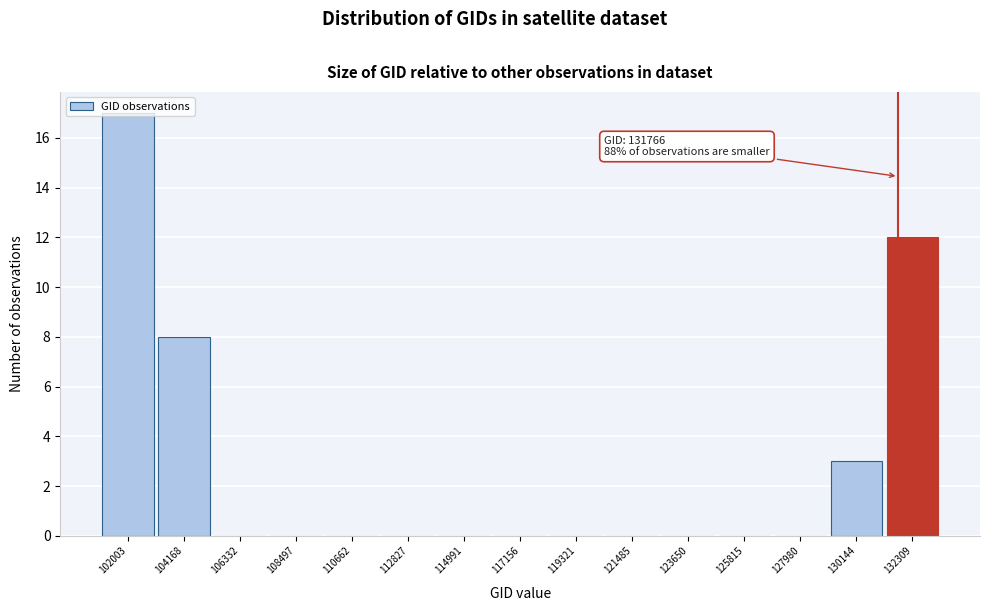

Which range on the x-axis has the tallest bar?

101000 to 103000